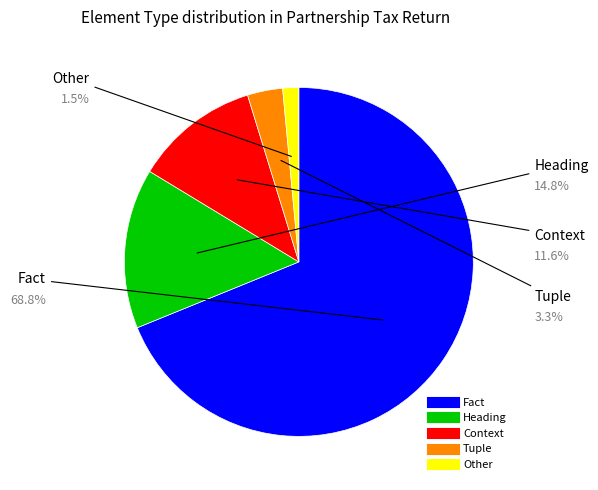

What is the ratio of the value at Fact to the value at Heading?

4.6